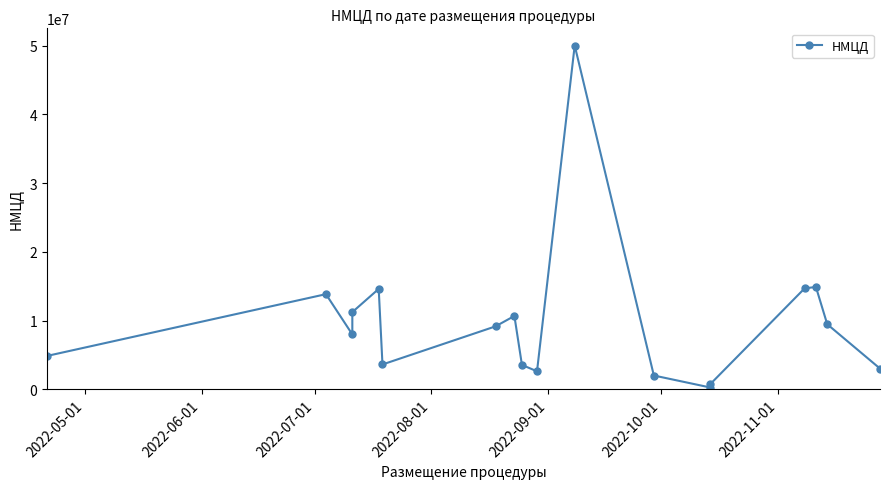

What is the difference between the second highest and second lowest values?

14120273.0